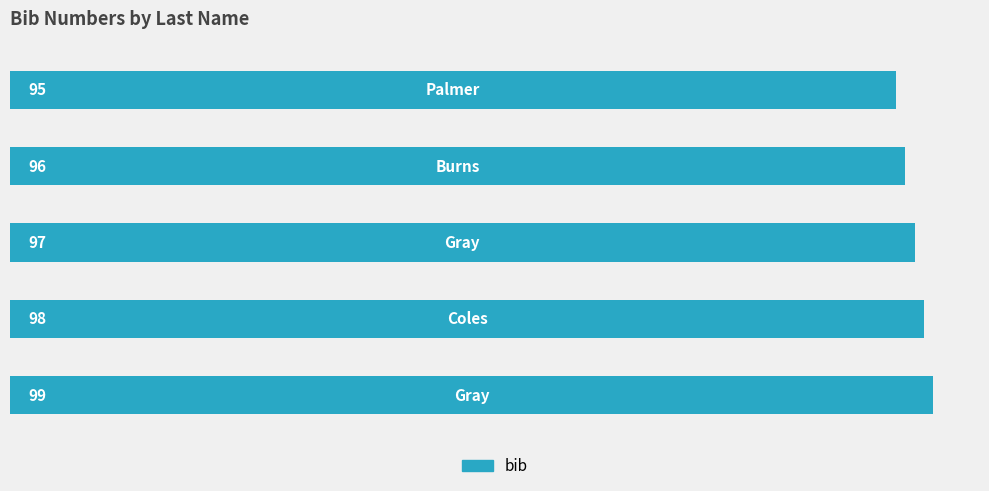

What is the smallest value displayed?

95